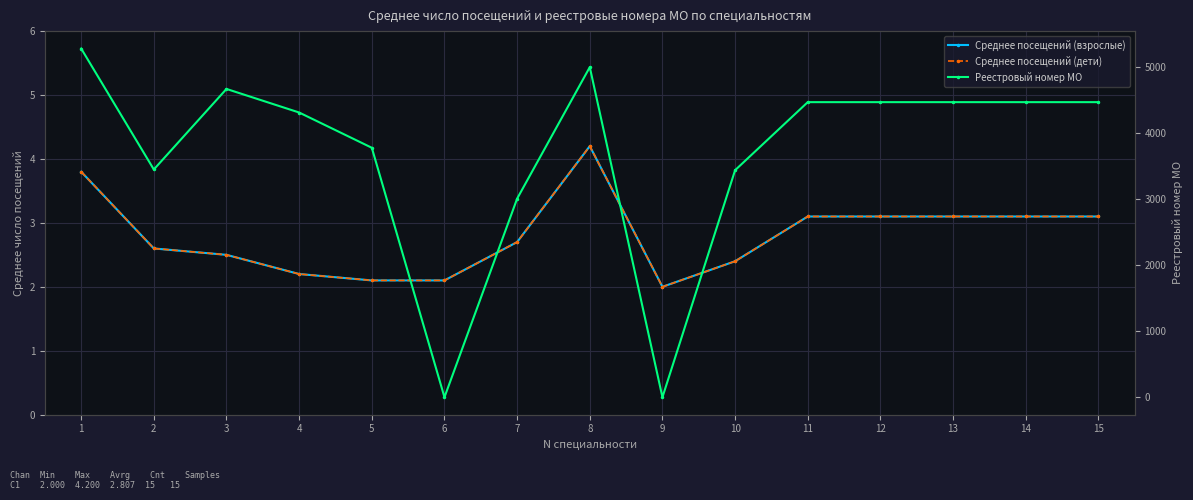

How many interior local valleys does the Среднее посещений (взрослые) series have?

1